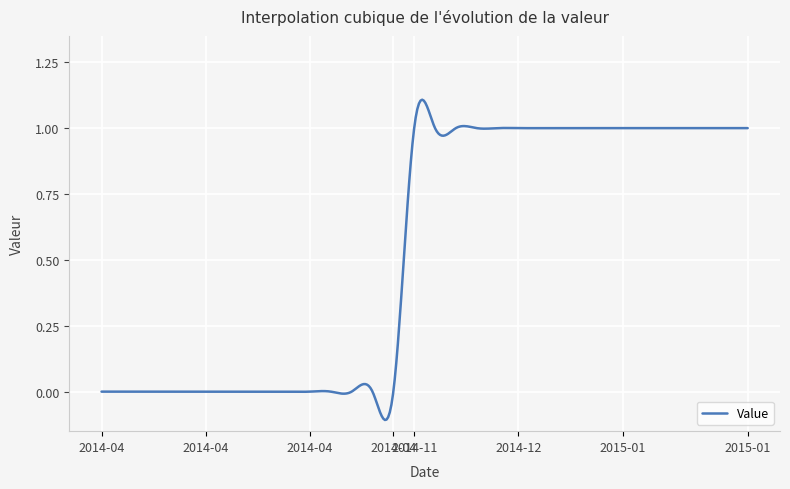

What is the average value?

1